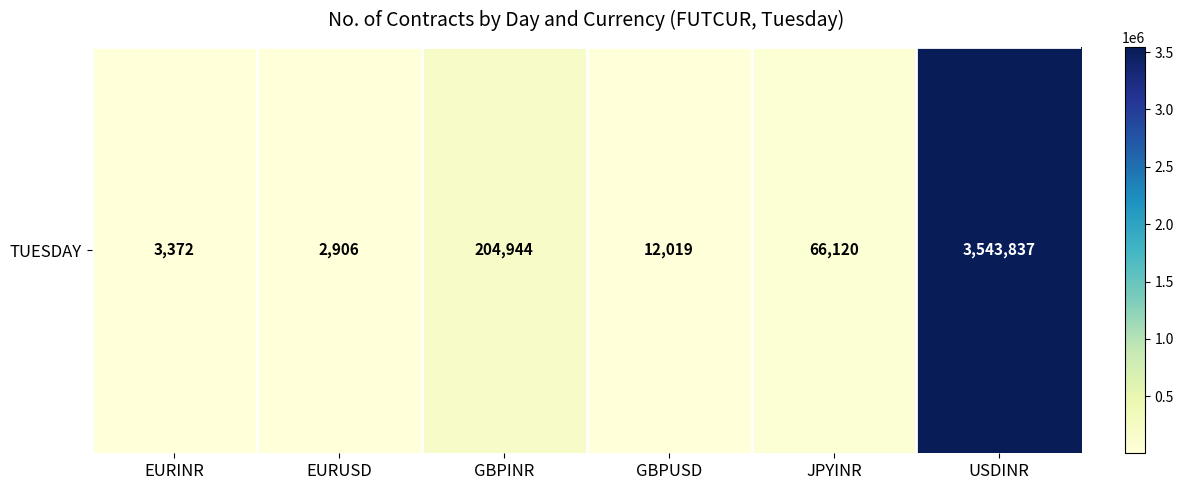

What is the smallest value displayed?

2906